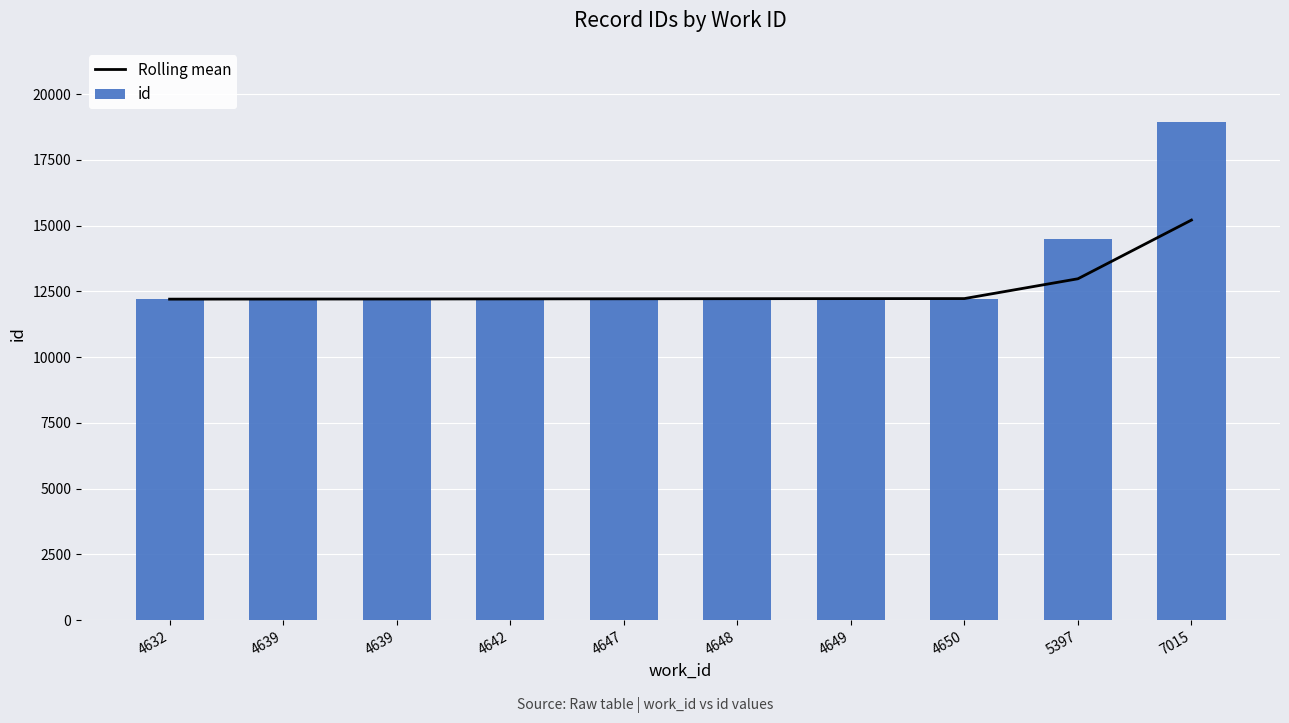

What are all the series names shown in the legend?

Rolling mean, id